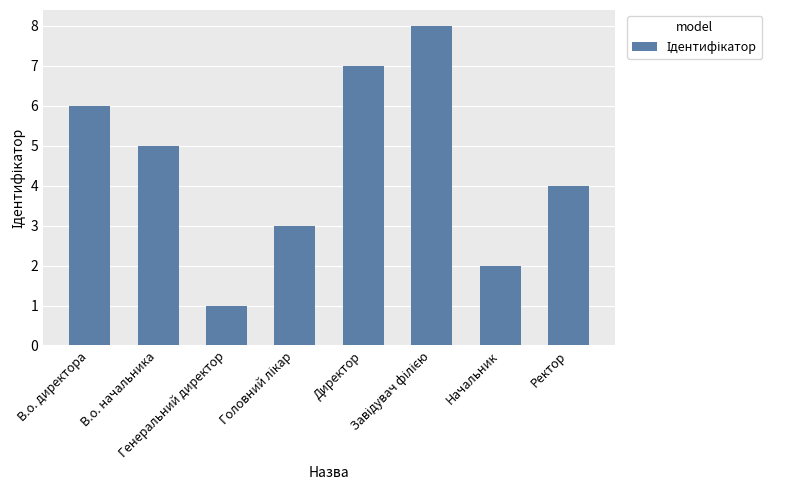

What is the change in value from В.о. начальника to Генеральний директор?

-4